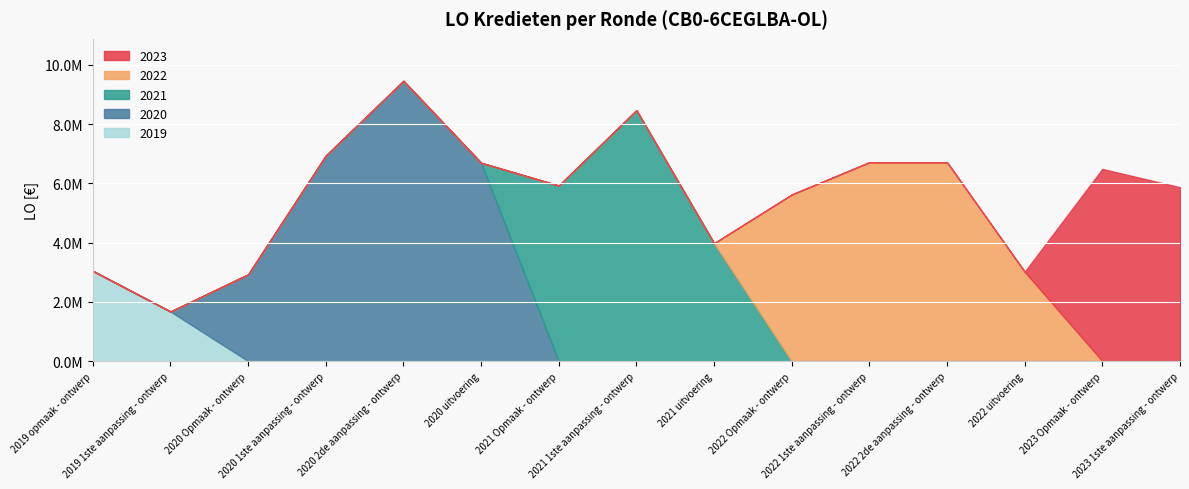

Is it true that 2023 equals 6485995 at 2023 Opmaak - ontwerp?

True